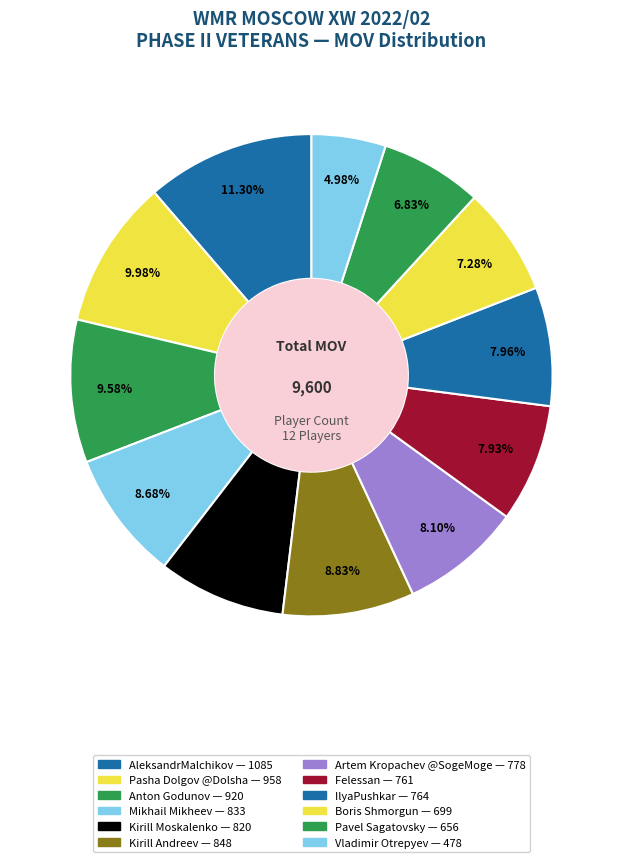

What portion of the pie excludes AleksandrMalchikov?

88.7%